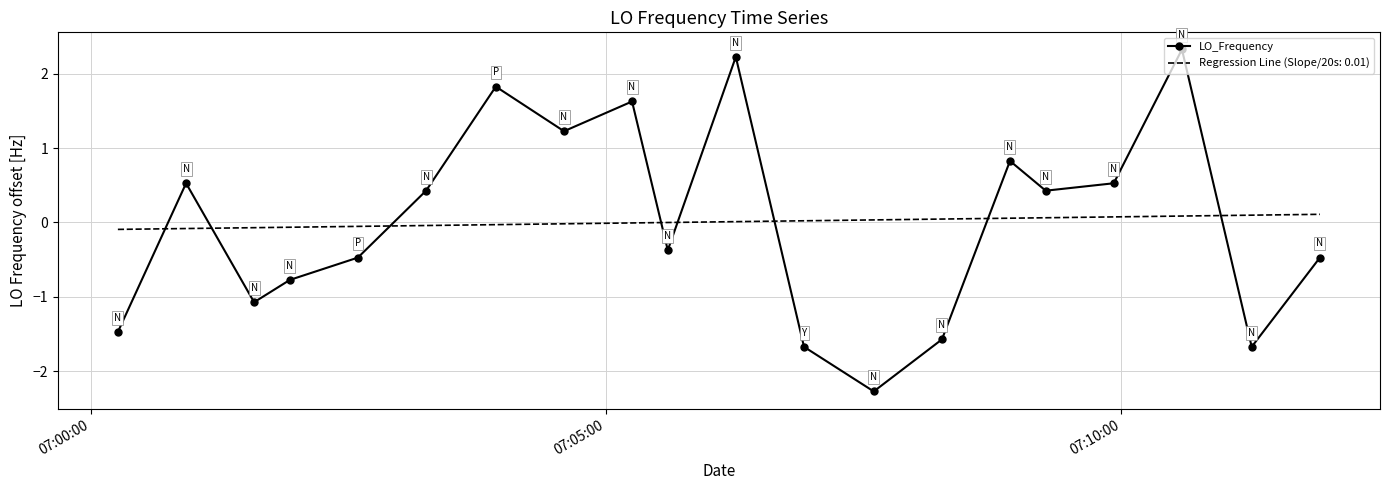

What is the maximum value shown in the chart?

2.3